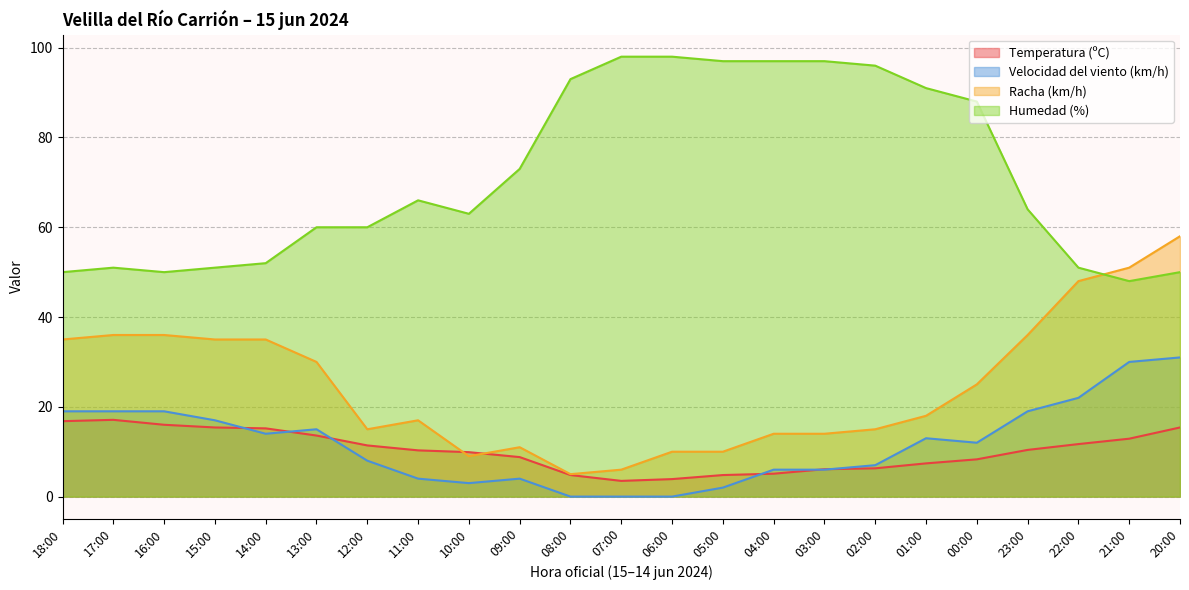

How many lines are shown in the chart?

4